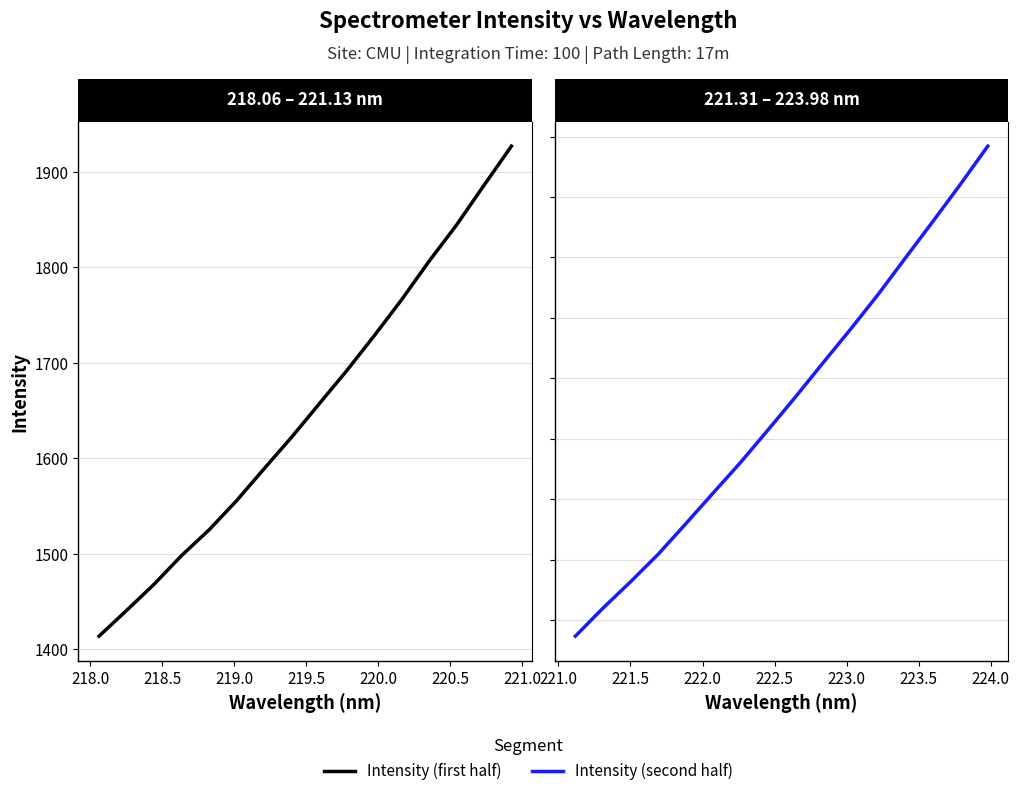

List the series in order of their peak value, highest first.

Intensity (second half), Intensity (first half)